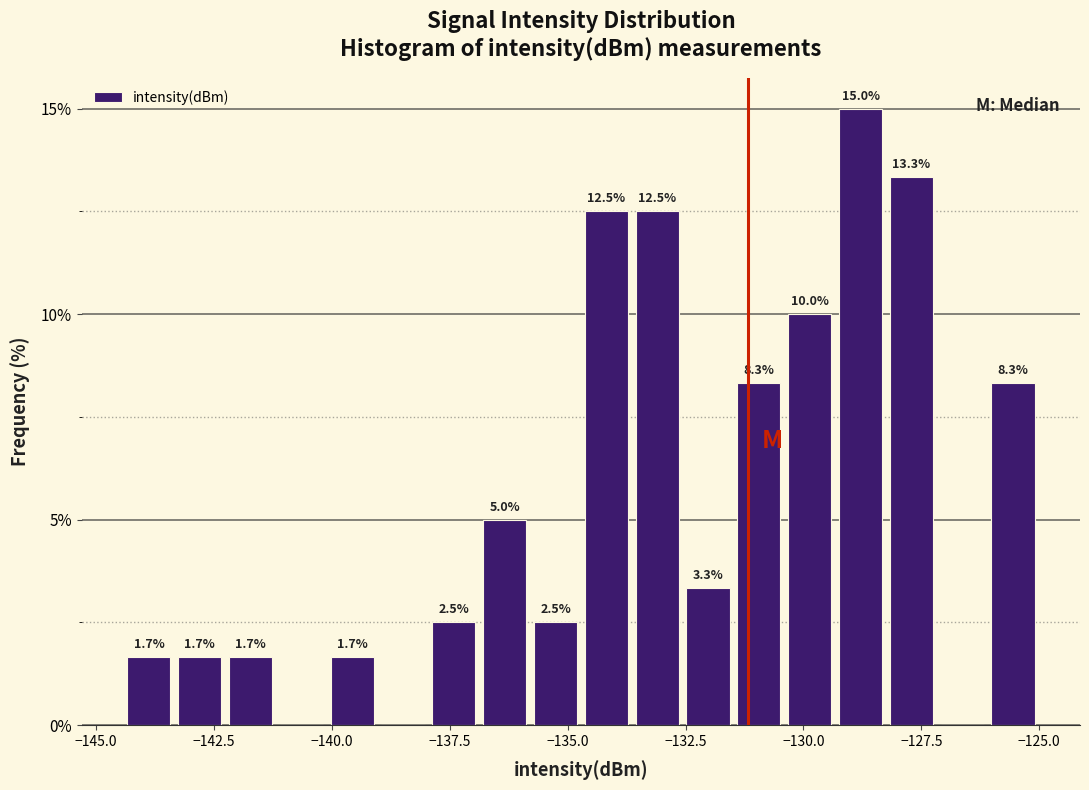

Around what value on the x-axis is the tallest bar? Give the approximate position of its centre, as read against the axis.

-129.0